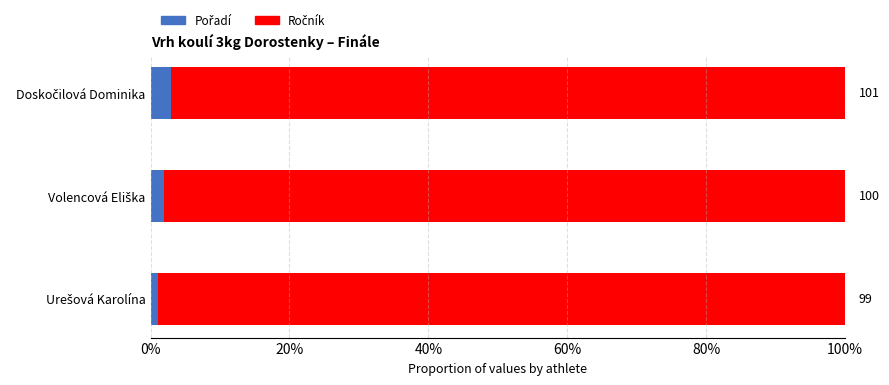

What is the difference between the maximum and minimum values in the Pořadí series?

2.0